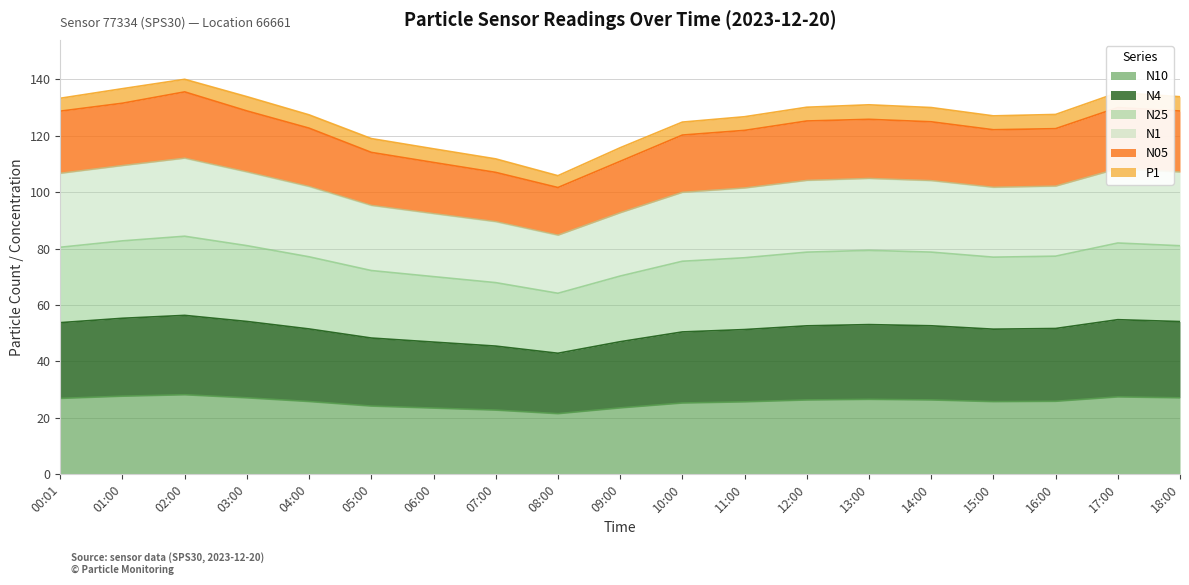

What is the total value across all series at 12:00?

130.1